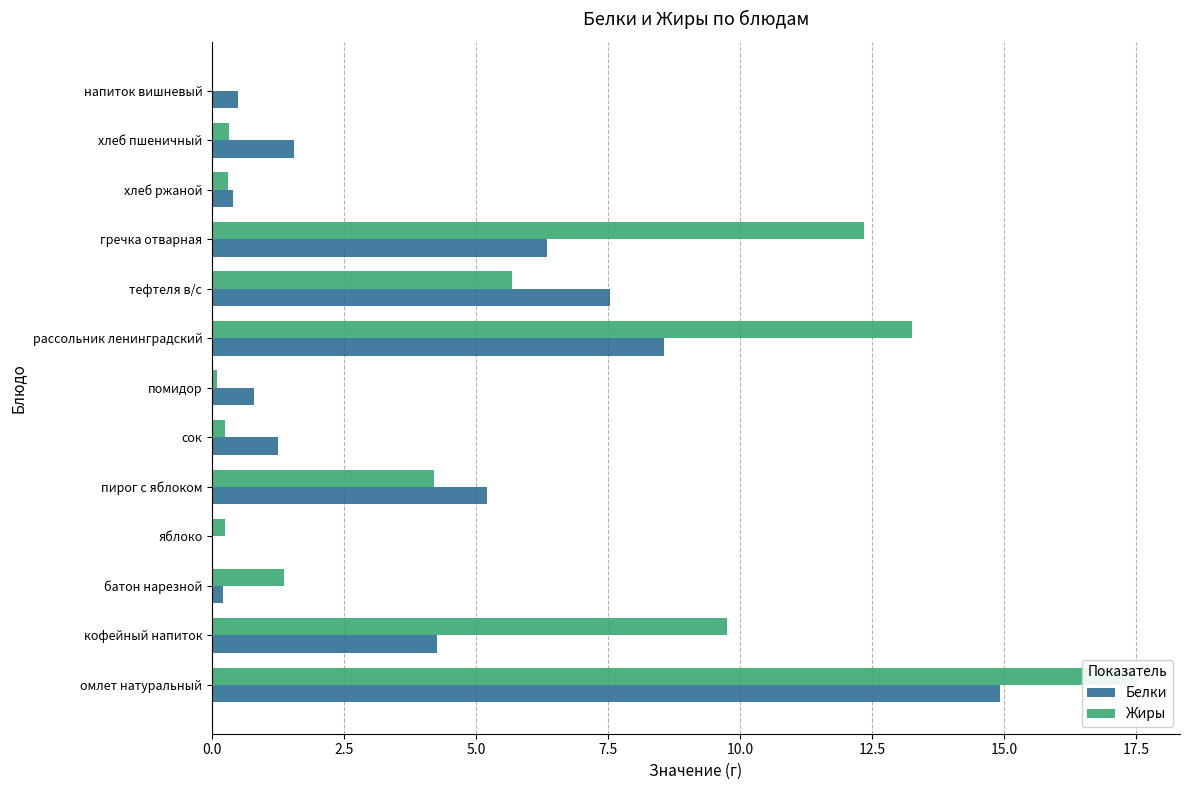

How many groups of bars are there?

13